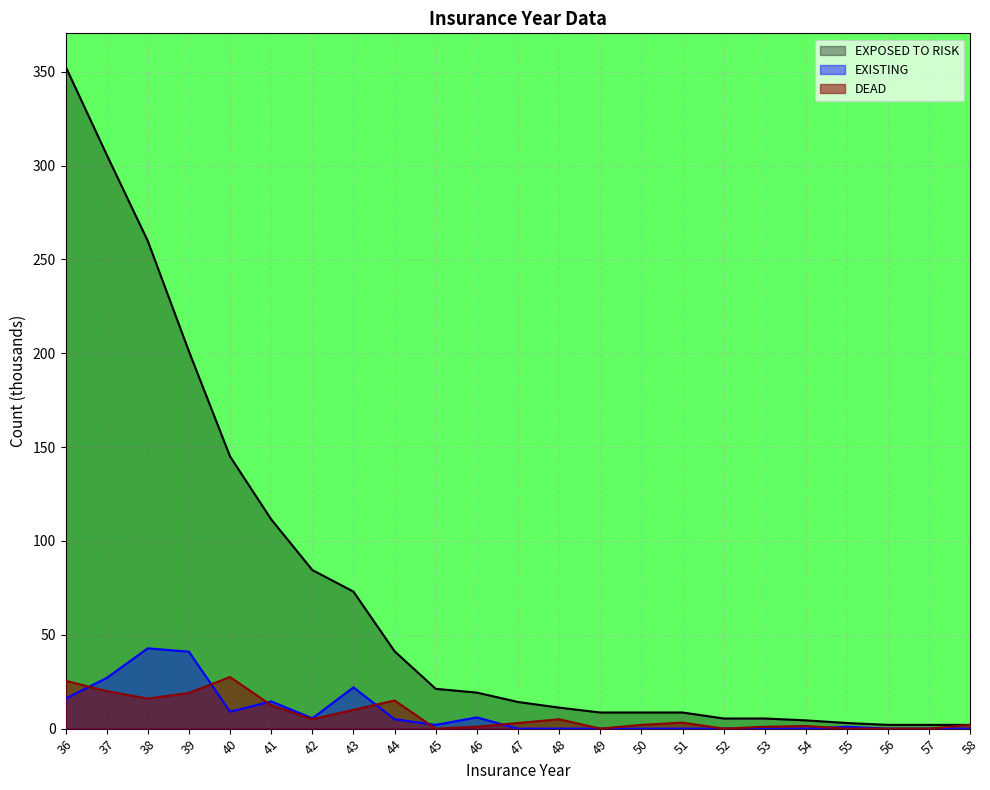

Rank the categories by DEAD value from lowest to highest.

45, 49, 52, 55, 56, 57, 46, 53, 54, 50, 58, 47, 51, 42, 48, 43, 41, 44, 38, 39, 37, 36, 40